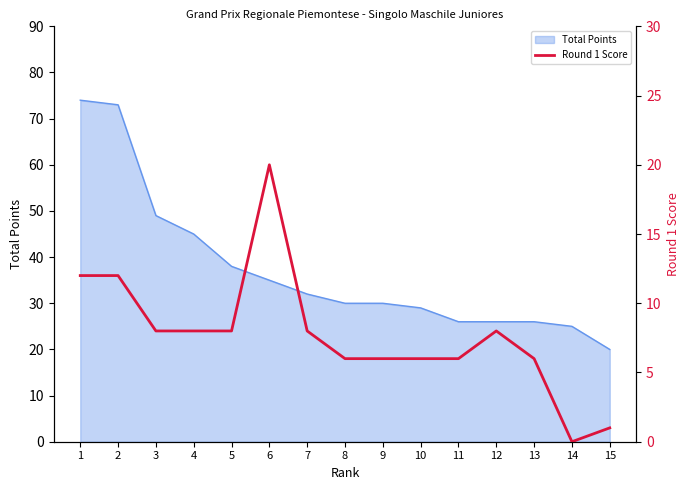

The value of Total Points at 4 is 9. True or false?

False